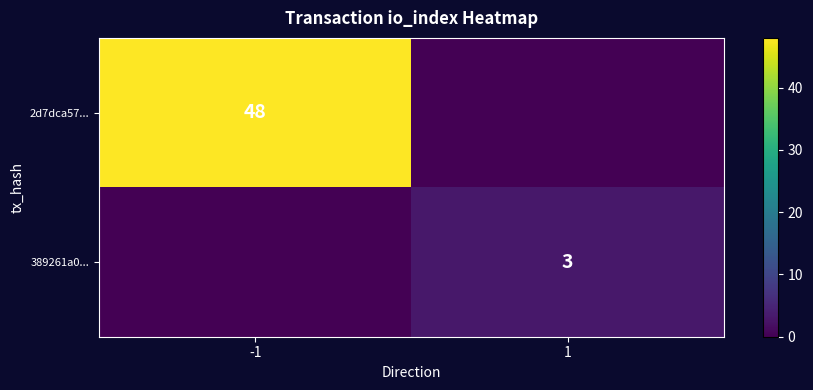

The value of 2d7dca57... at -1 is 48. True or false?

True